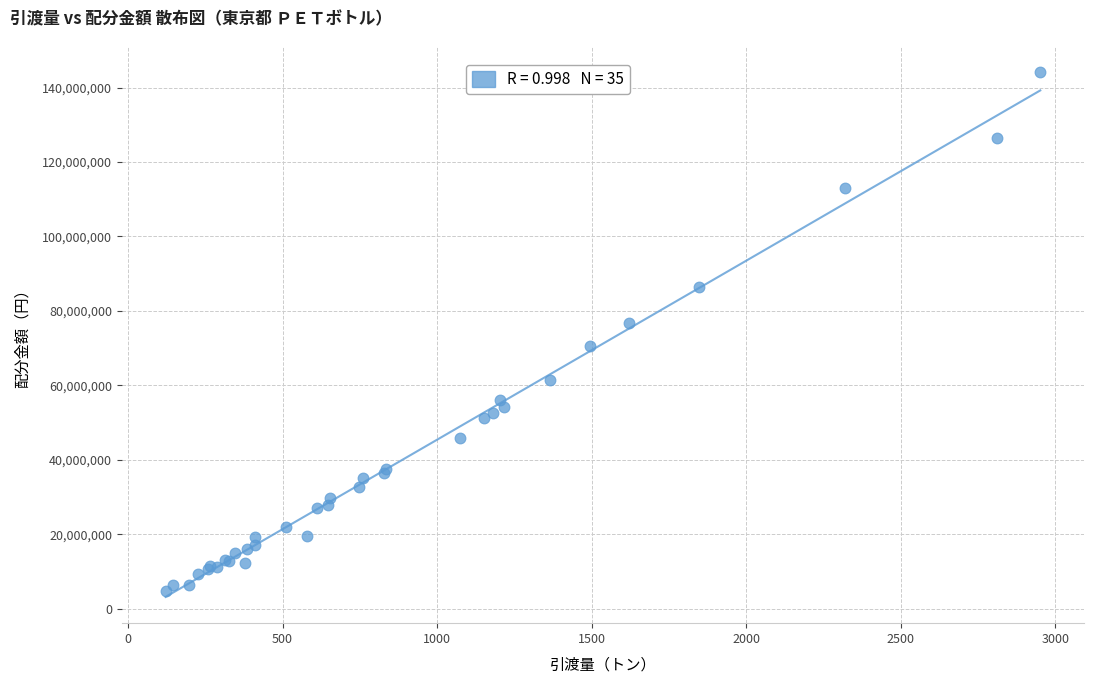

What Y value in the scatter plot is closest to 74384017?

76620966